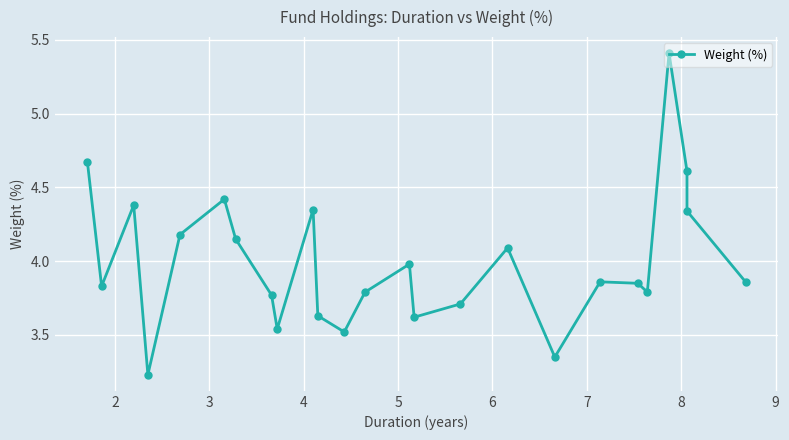

Reading left to right, transcribe all the data shown in this chart.

4.7	3.8	4.4	3.2	4.2	4.4	4.2	3.8	3.5	4.3	3.6	3.5	3.8	4.0	3.6	3.7	4.1	3.4	3.9	3.9	3.8	5.4	4.6	4.3	3.9